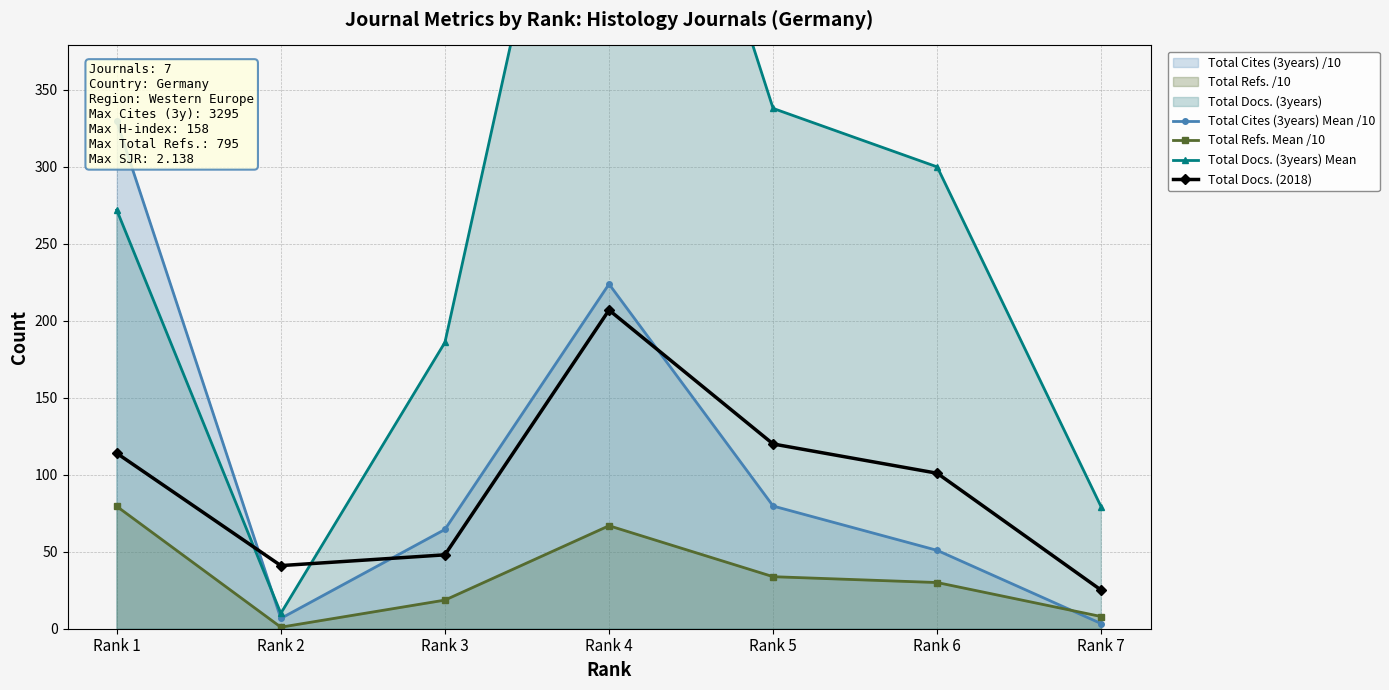

What is the difference between the Total Docs. (3years) Mean values at Rank 3 and Rank 7?

107.0